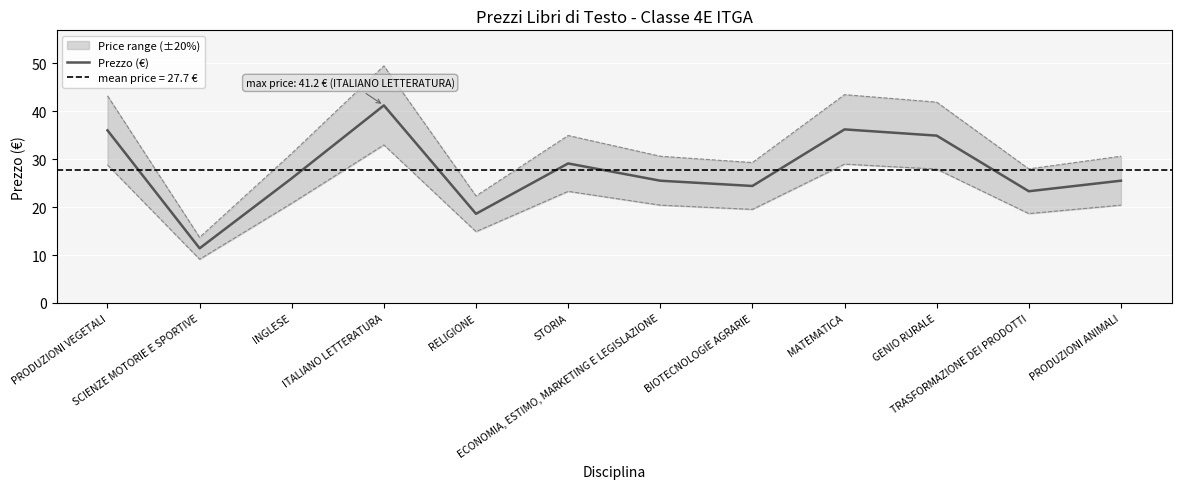

Reading left to right, what are all the values shown in this chart?

PRODUZIONI VEGETALI=36.0	SCIENZE MOTORIE E SPORTIVE=11.4	INGLESE=26.0	ITALIANO LETTERATURA=41.2	RELIGIONE=18.6	STORIA=29.1	ECONOMIA, ESTIMO, MARKETING E LEGISLAZIONE=25.5	BIOTECNOLOGIE AGRARIE=24.4	MATEMATICA=36.2	GENIO RURALE=34.9	TRASFORMAZIONE DEI PRODOTTI=23.3	PRODUZIONI ANIMALI=25.5